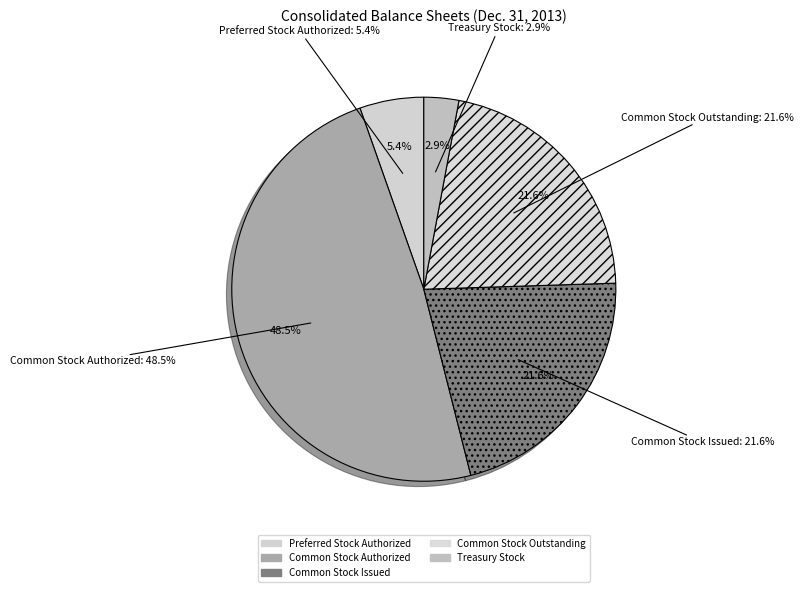

Count the number of slices in the pie.

5